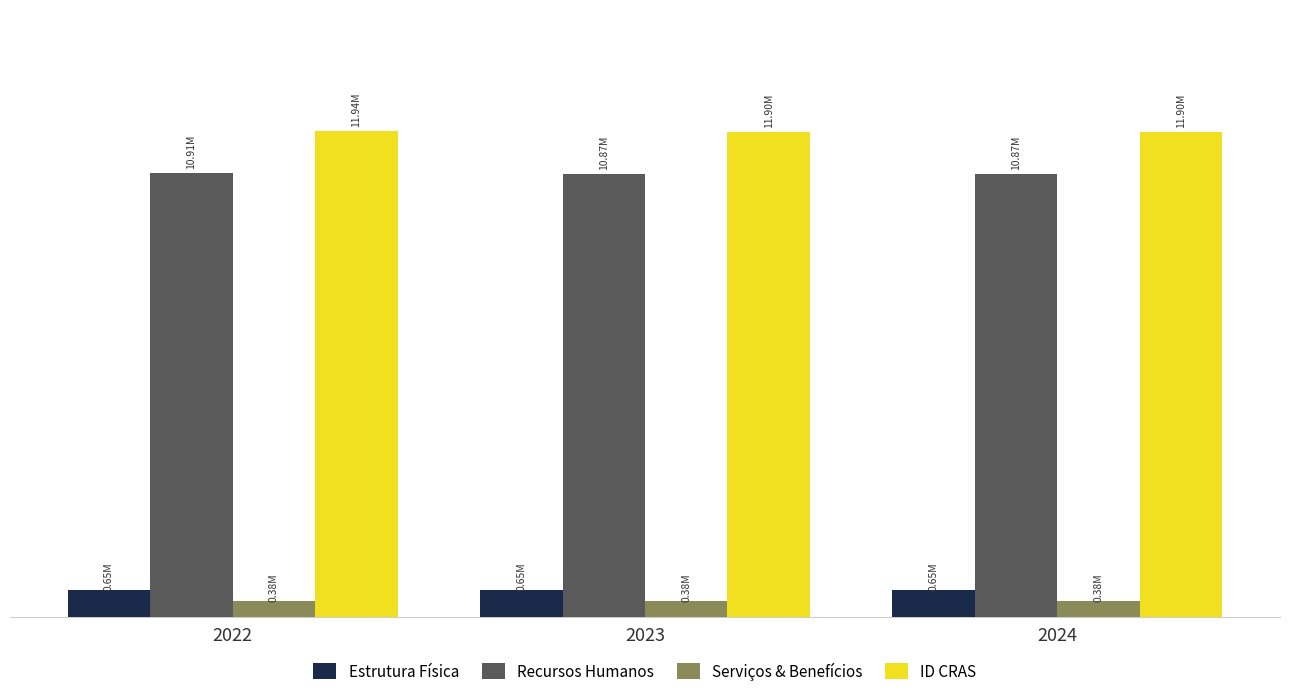

What are all the series names shown in the legend?

Estrutura Física, Recursos Humanos, Serviços & Benefícios, ID CRAS